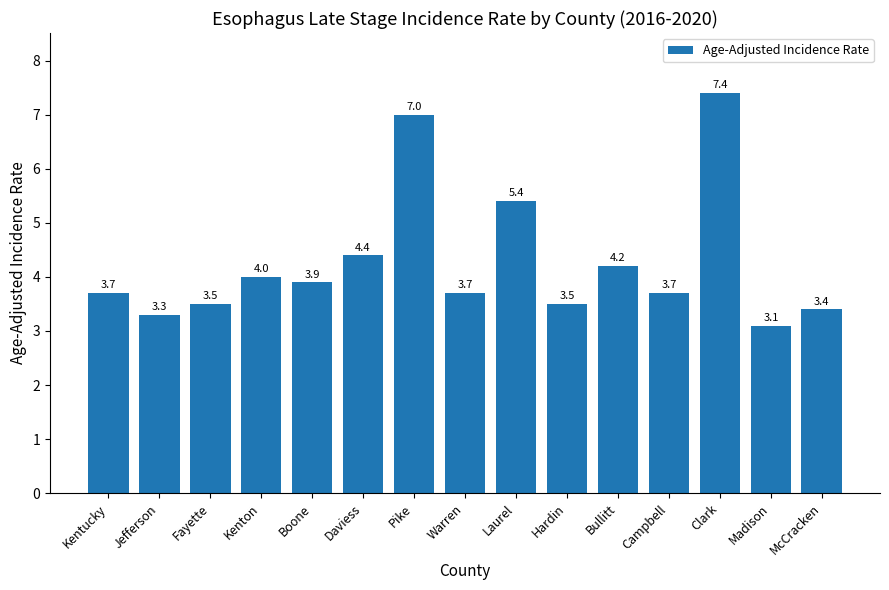

Reading left to right, what are all the values shown in this chart?

3.7	3.3	3.5	4.0	3.9	4.4	7.0	3.7	5.4	3.5	4.2	3.7	7.4	3.1	3.4